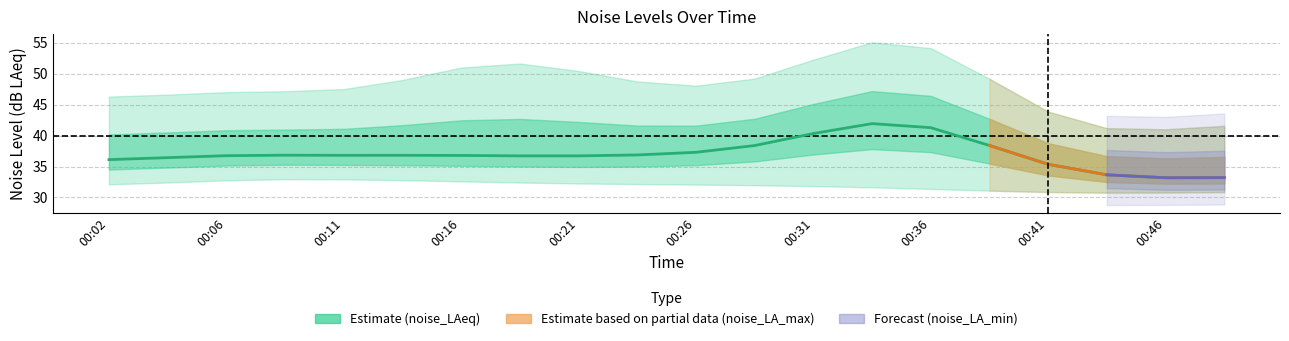

What is the difference between the noise_LA_min values at 00:24 and 00:44?

1.2